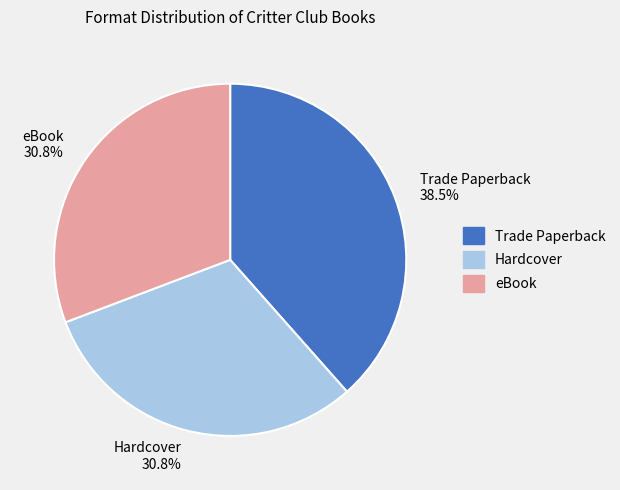

To the nearest percent, what percentage of the pie is eBook?

31%